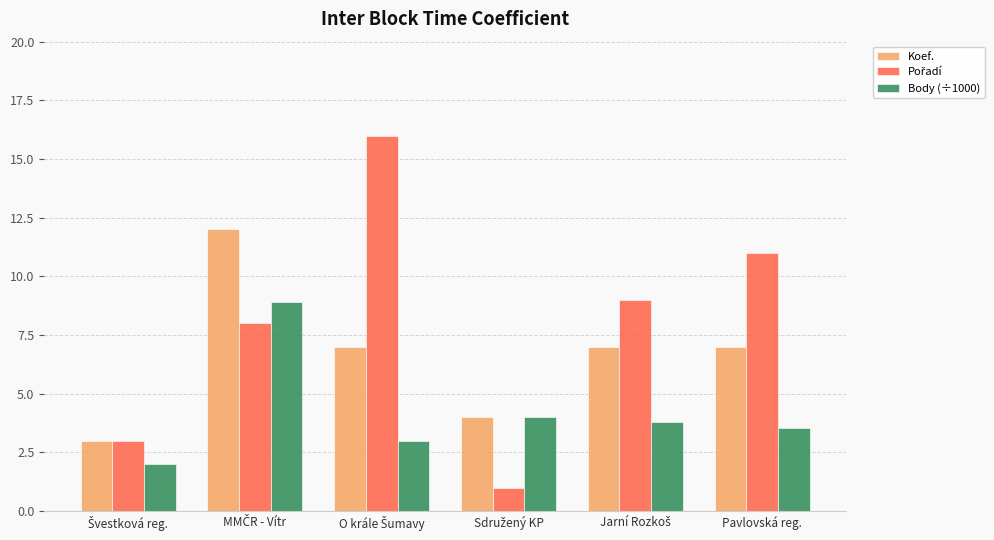

The Koef. series shows 9.6 at Pavlovská reg.. True or false?

False